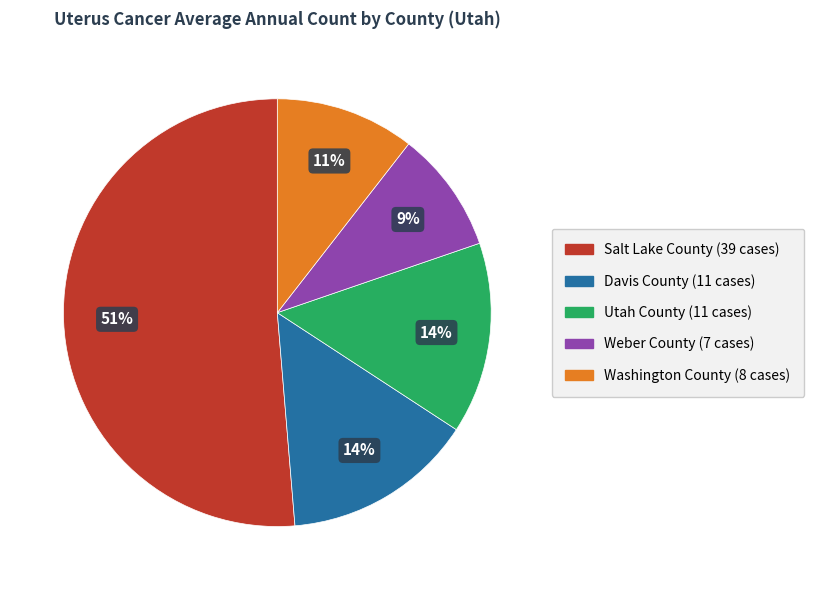

How many slices are in this pie chart?

5